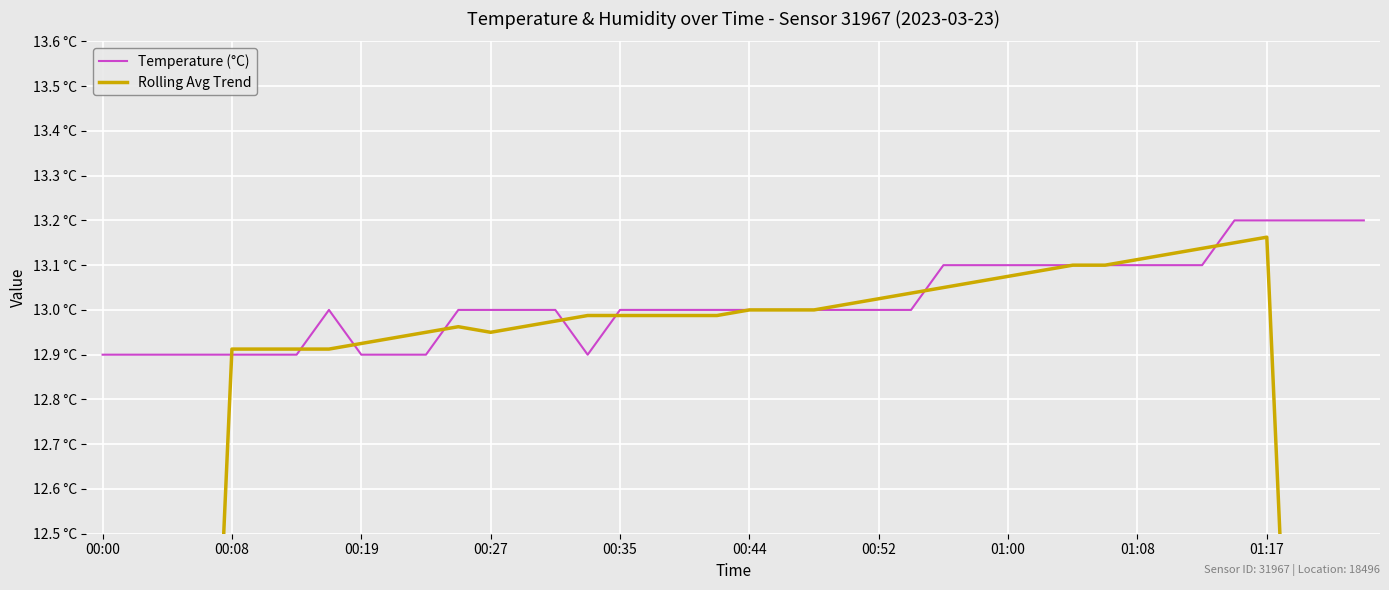

Is it true that Temperature (°C) equals 12.9 at 00:08?

True